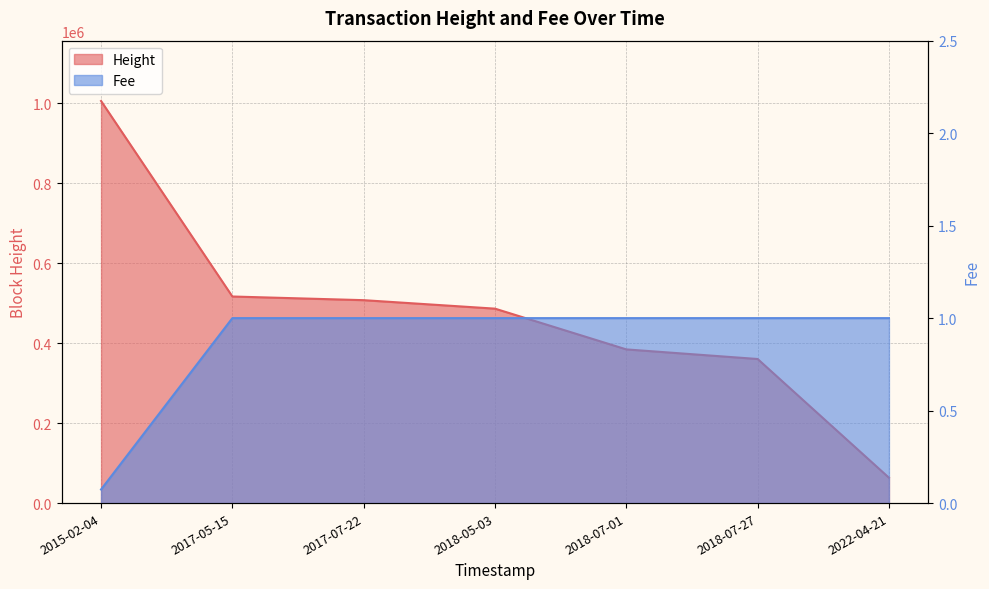

What is the value of the Height point at the 5th from the left?

384332.0